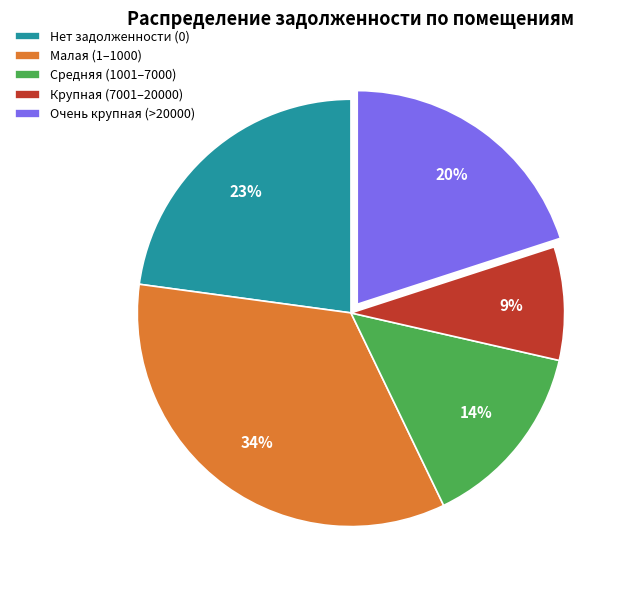

Is it true that Средняя (1001–7000) is 1% of the pie?

False